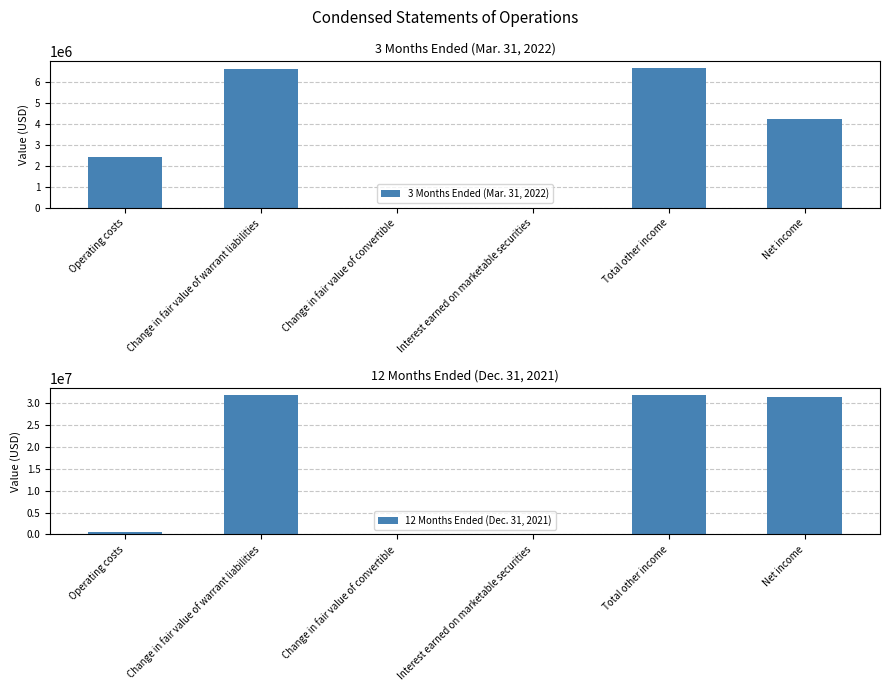

List the series in order of their peak value, highest first.

12 Months Ended (Dec. 31, 2021), 3 Months Ended (Mar. 31, 2022)